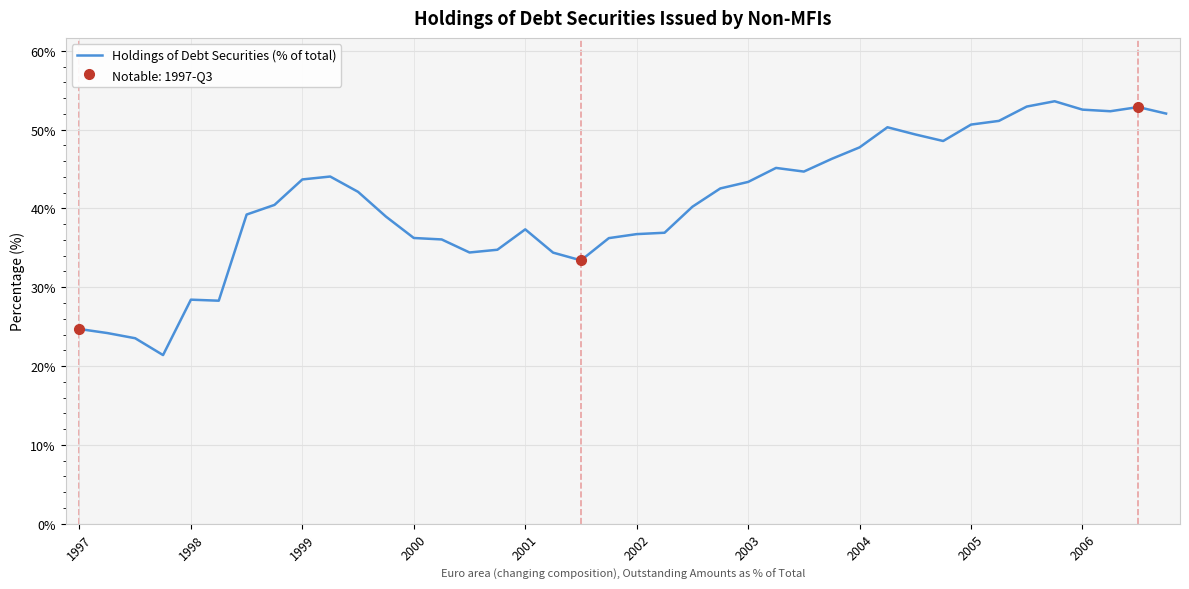

What is the smallest value displayed?

21.4